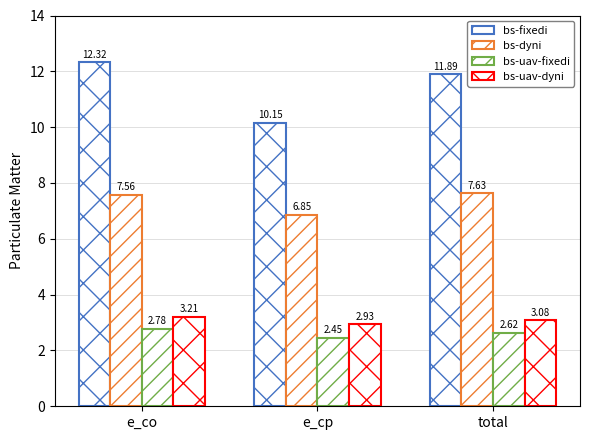

How many bars are there in each group?

4